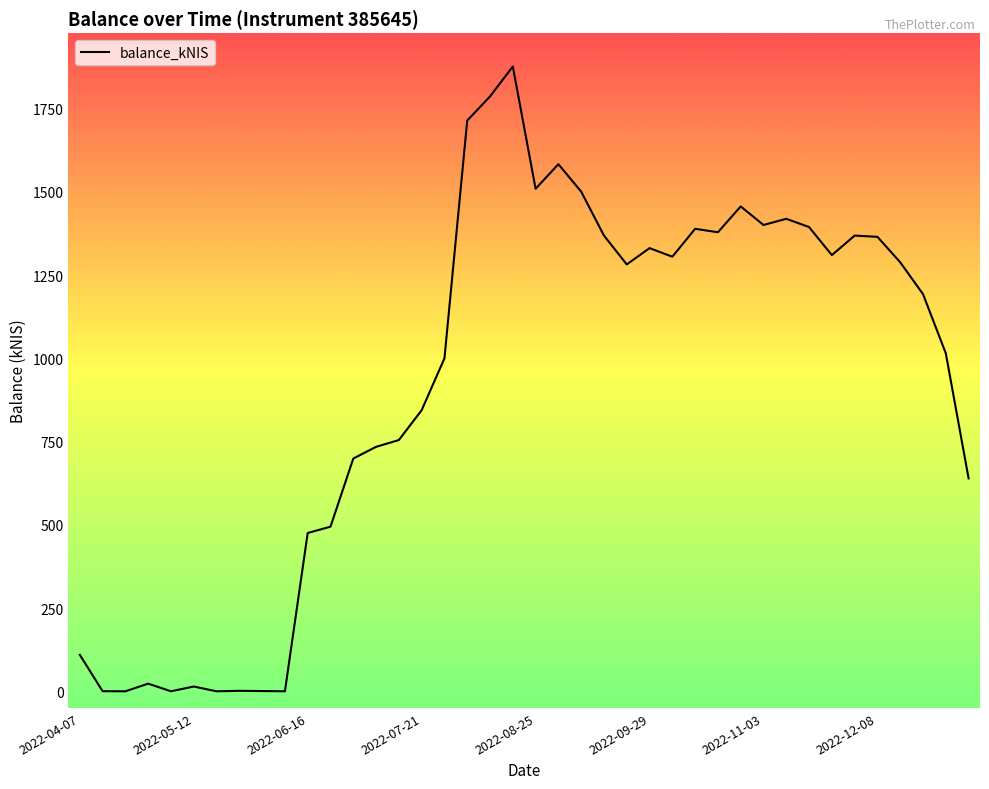

What is the maximum value shown in the chart?

1876.7